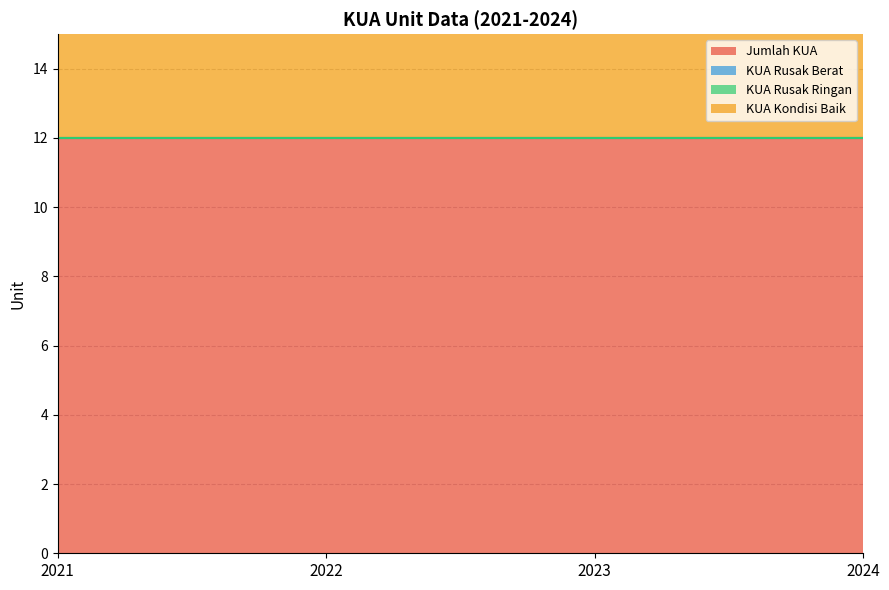

At 2022, list the series in order from smallest to largest.

KUA Rusak Berat, KUA Rusak Ringan, Jumlah KUA, KUA Kondisi Baik